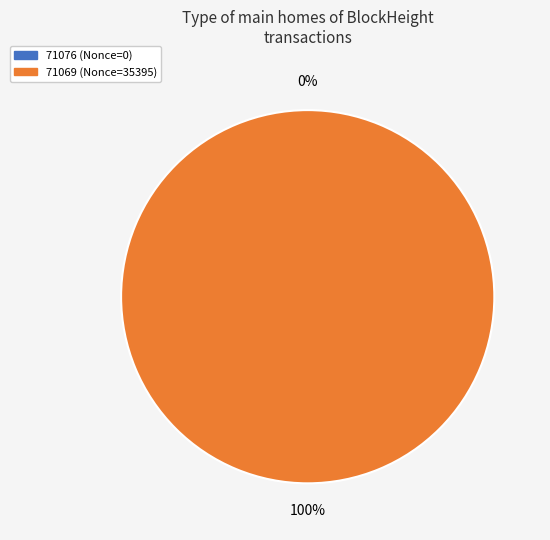

Is it true that 71076 is 5% of the pie?

False